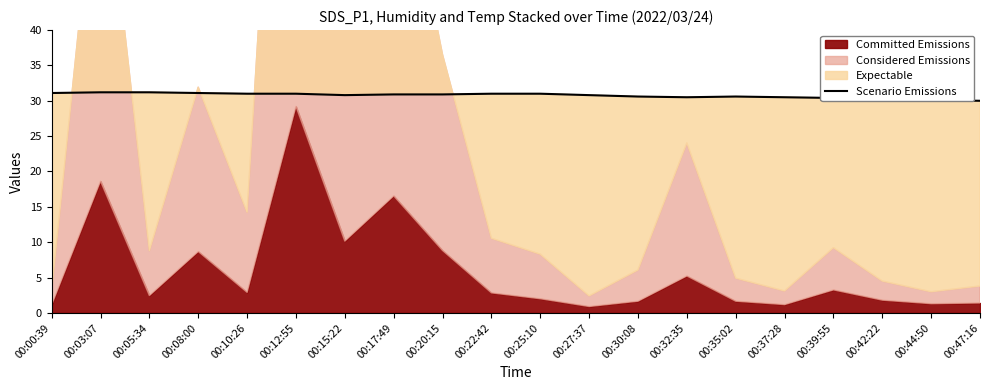

How many data points does each series have?

20